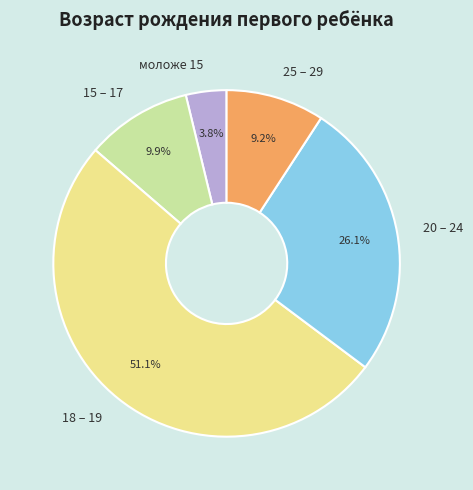

Which slice is the largest?

18 – 19